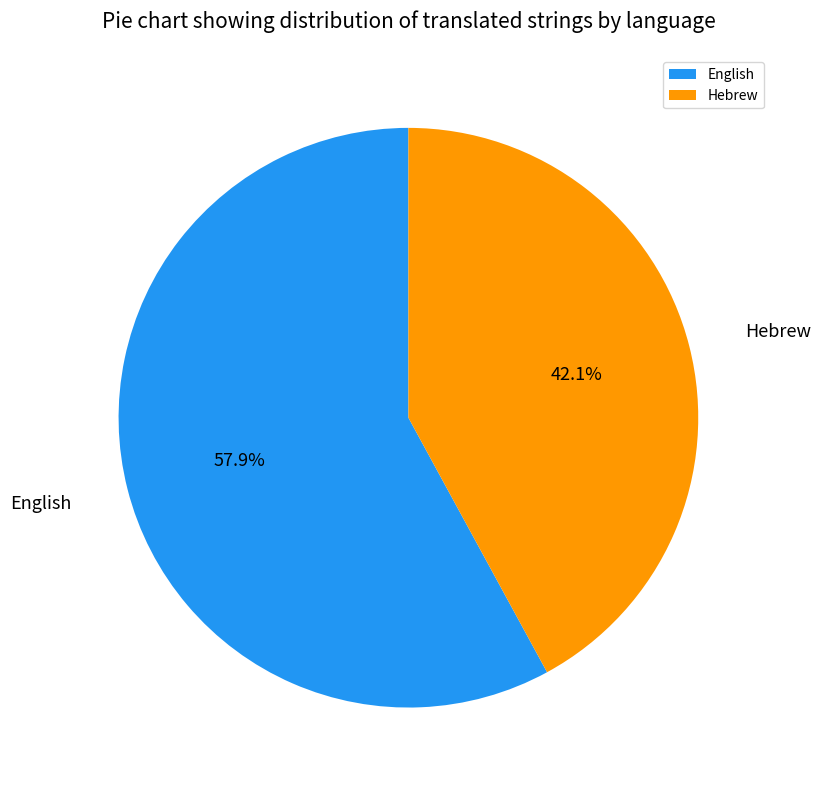

To the nearest percent, what portion does Hebrew represent?

42%